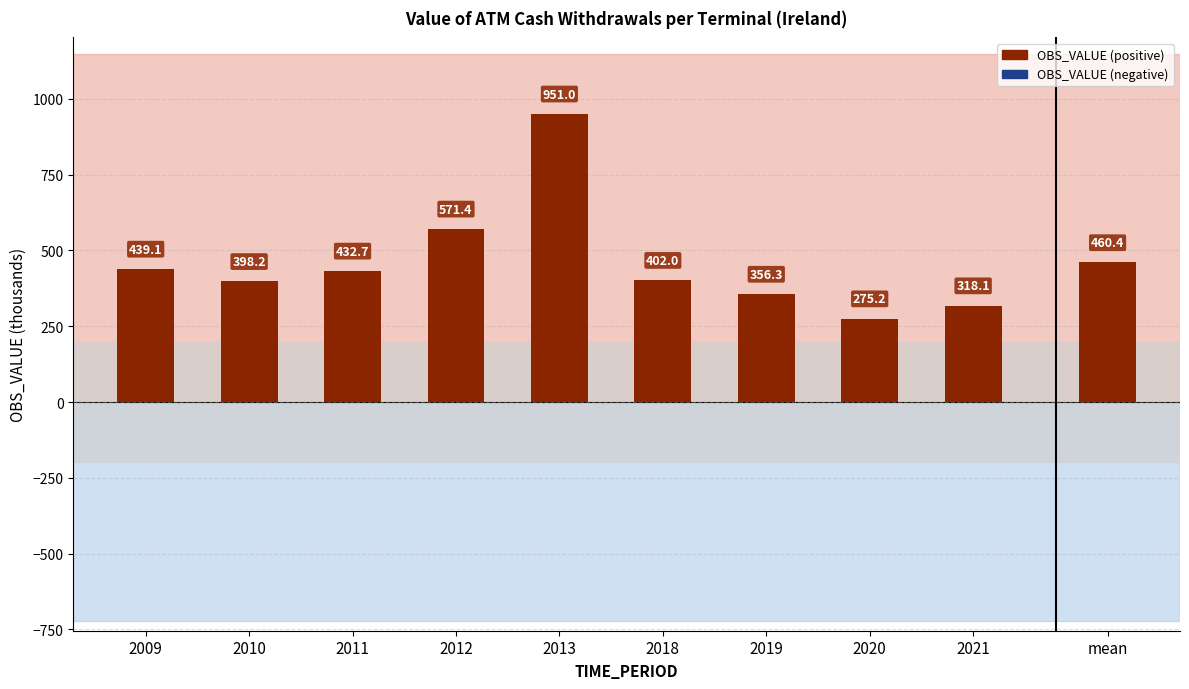

At which label is the value closest to 613?

2012